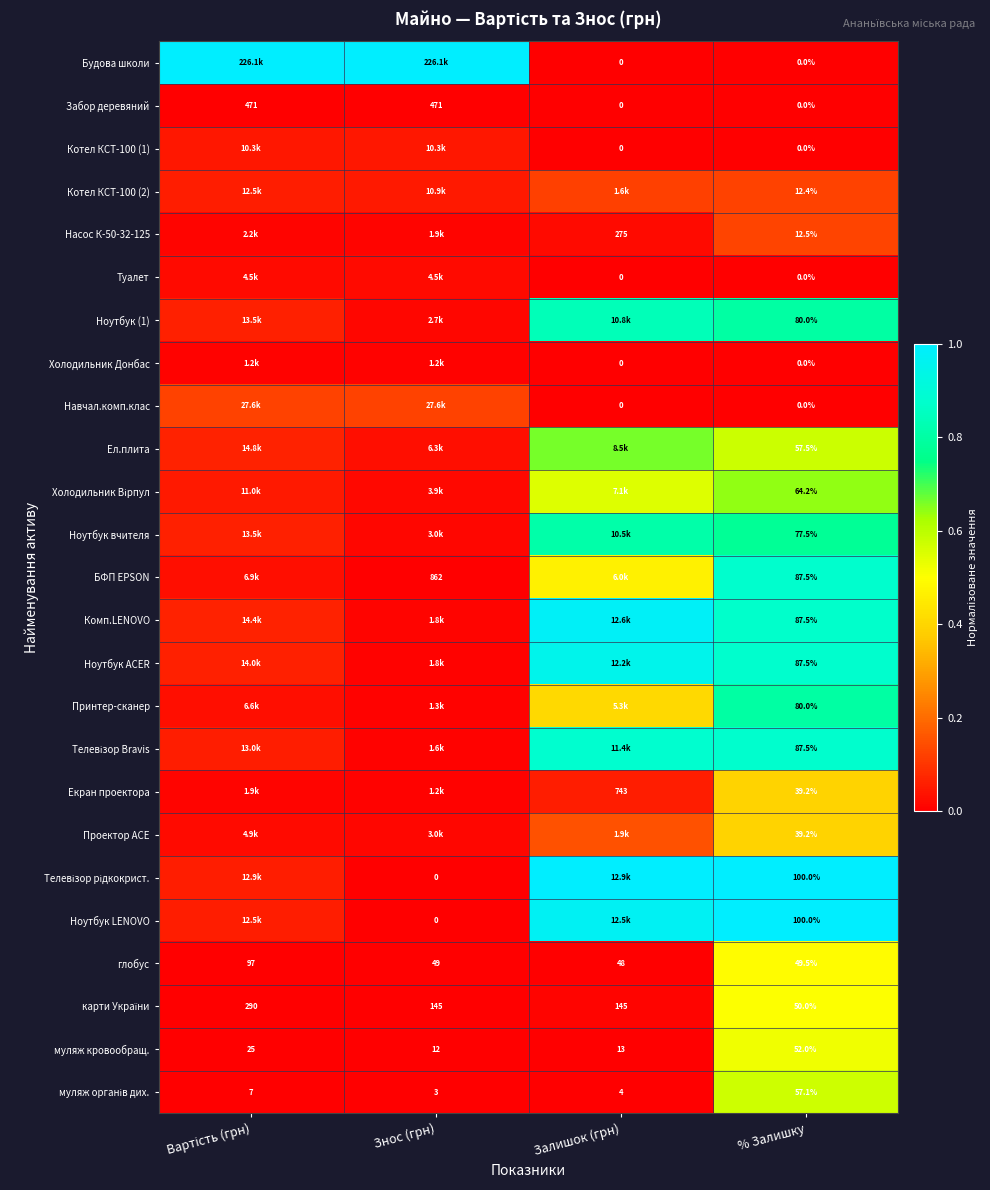

How many values in Ноутбук LENOVO are above zero?

3